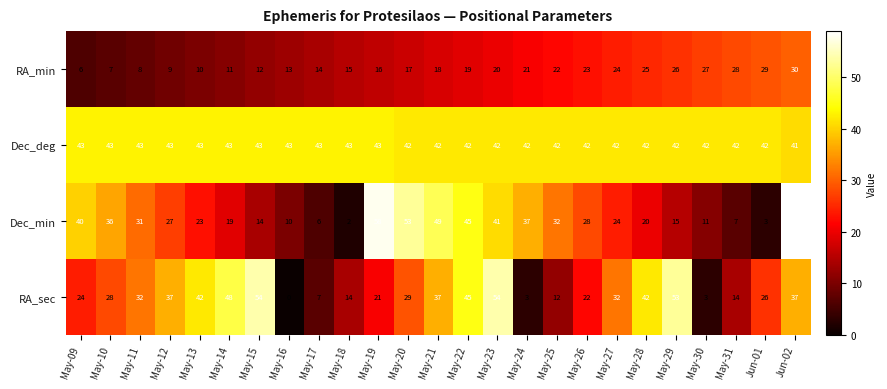

How many distinct data groups are displayed?

4